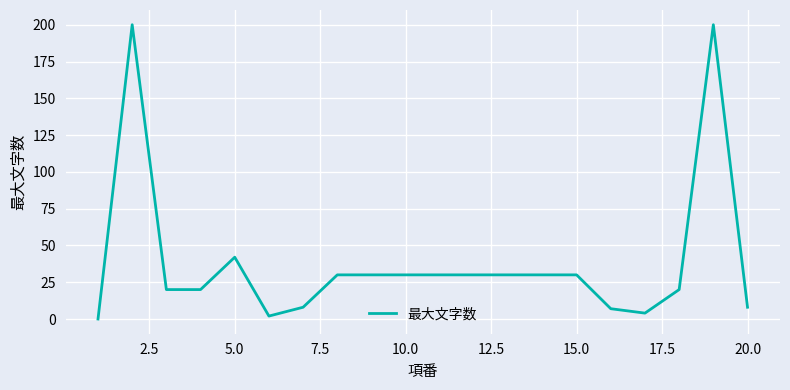

What is the maximum value shown in the chart?

200